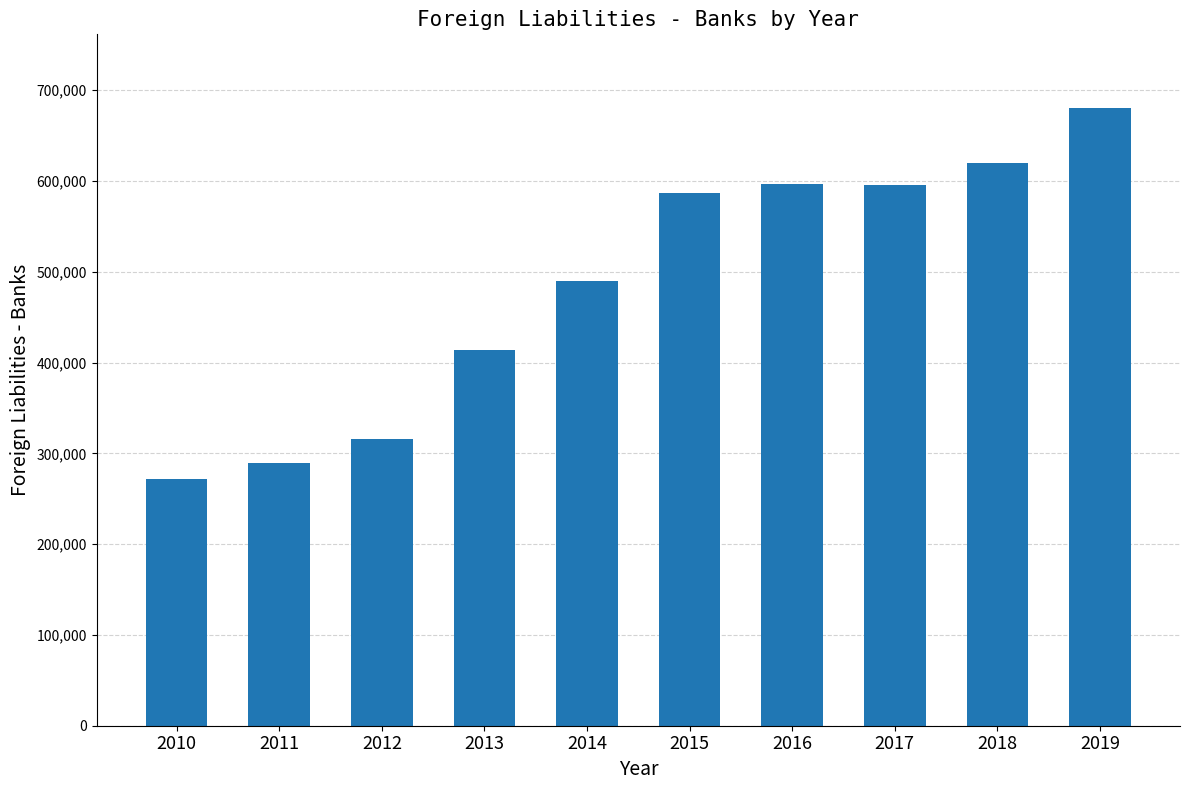

What is the smallest value displayed?

271699